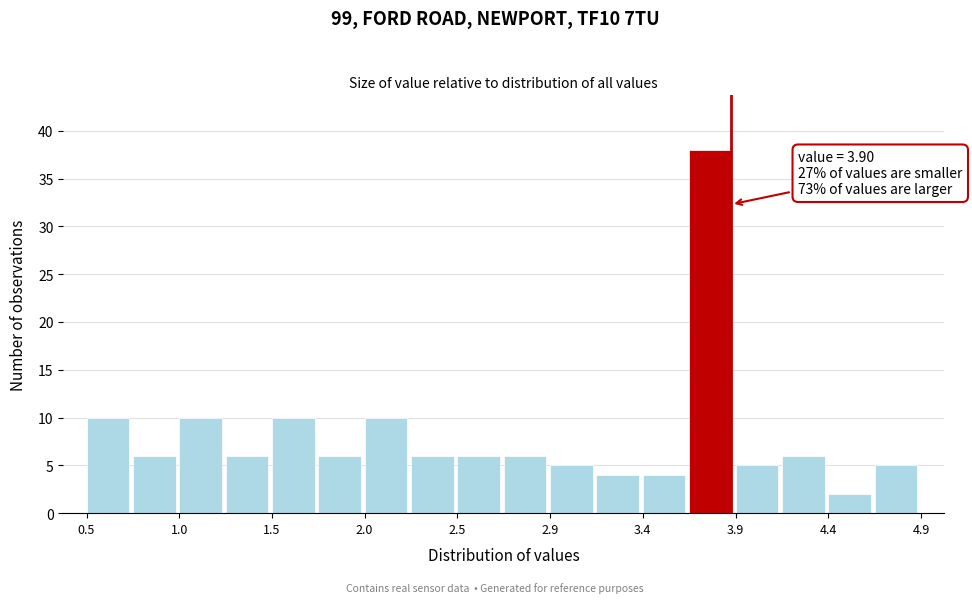

Which range on the x-axis has the tallest bar?

3.70 to 3.90